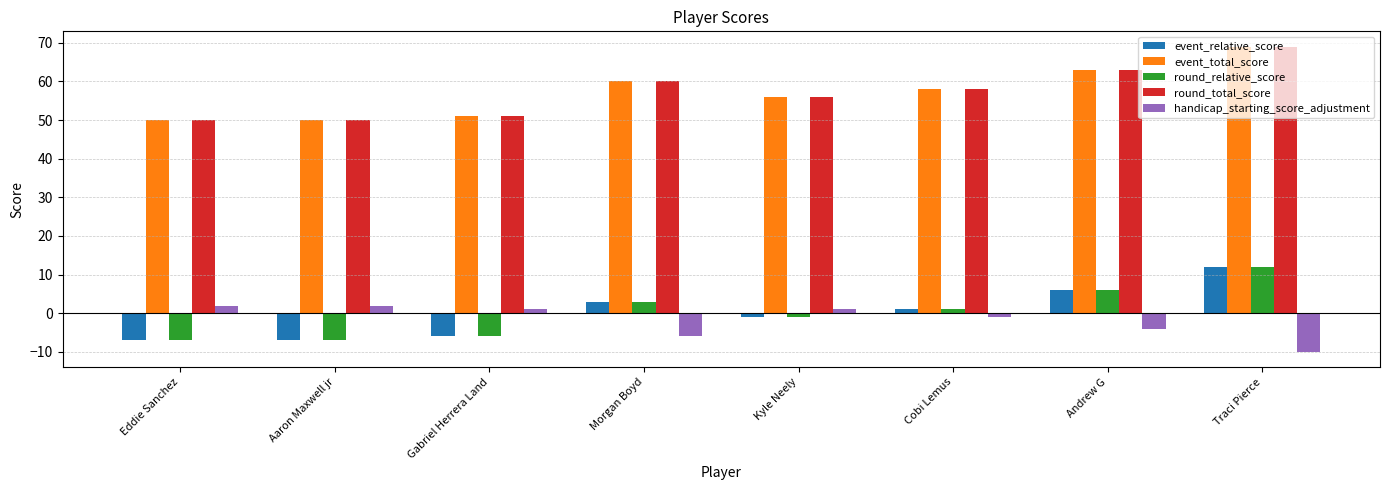

How many groups of bars are there?

8